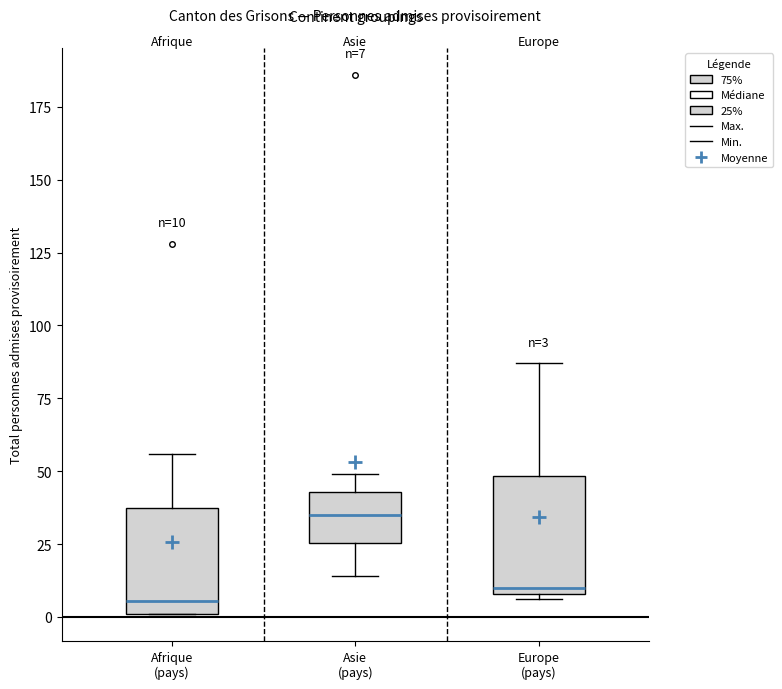

Which box's median line is the highest?

Asie (pays)